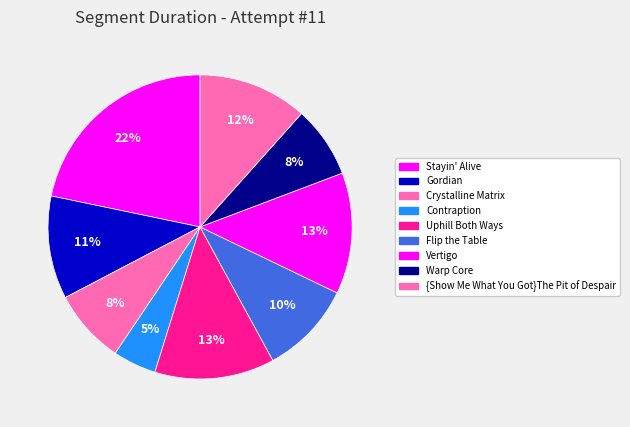

To the nearest percent, what percentage of the pie is Gordian?

11%